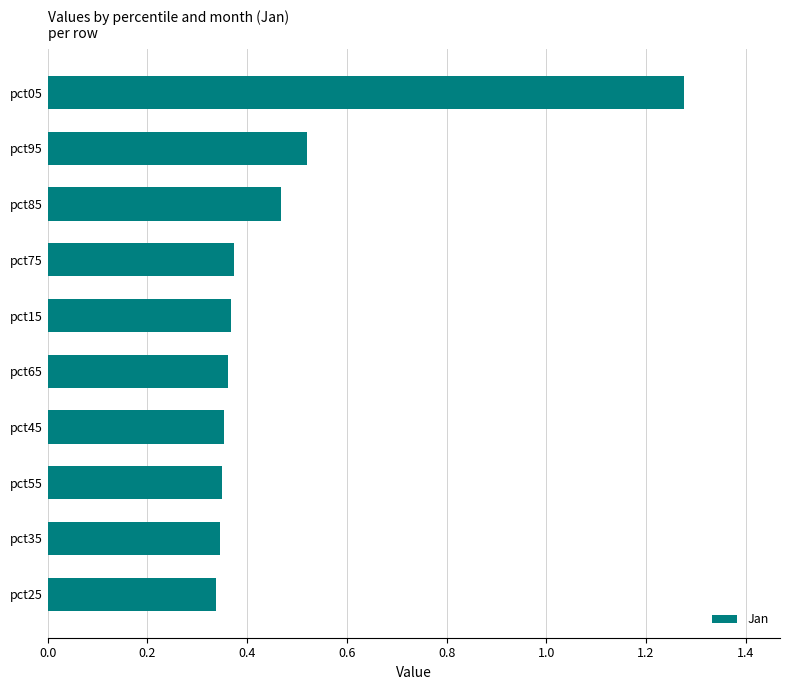

Which label corresponds to the largest value in the chart?

pct05